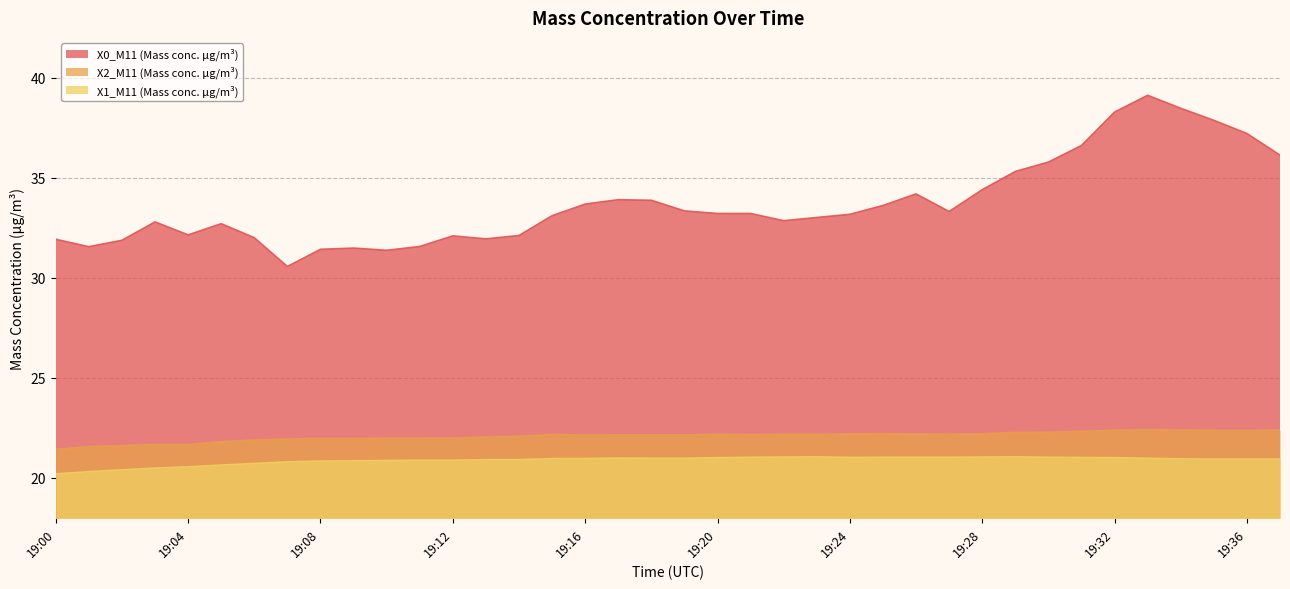

Is the value of X1_M11 (Mass conc. μg/m³) at 19:15 greater than the value of X2_M11 (Mass conc. μg/m³) at 19:18?

No